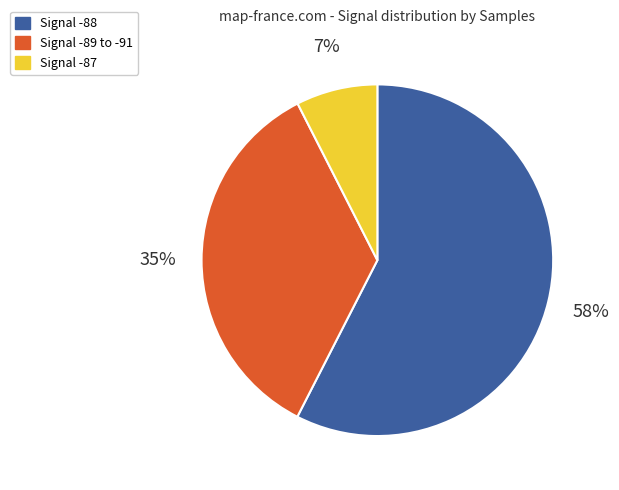

To the nearest percent, what is the average slice percentage?

33%